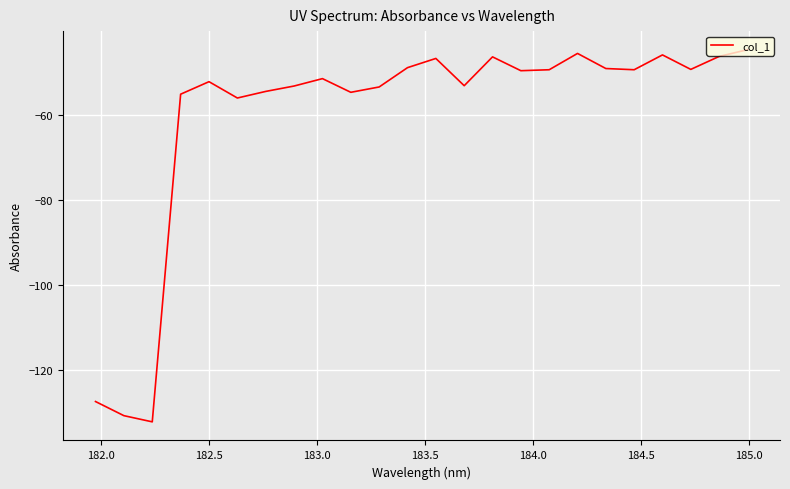

What is the maximum value shown in the chart?

-44.7